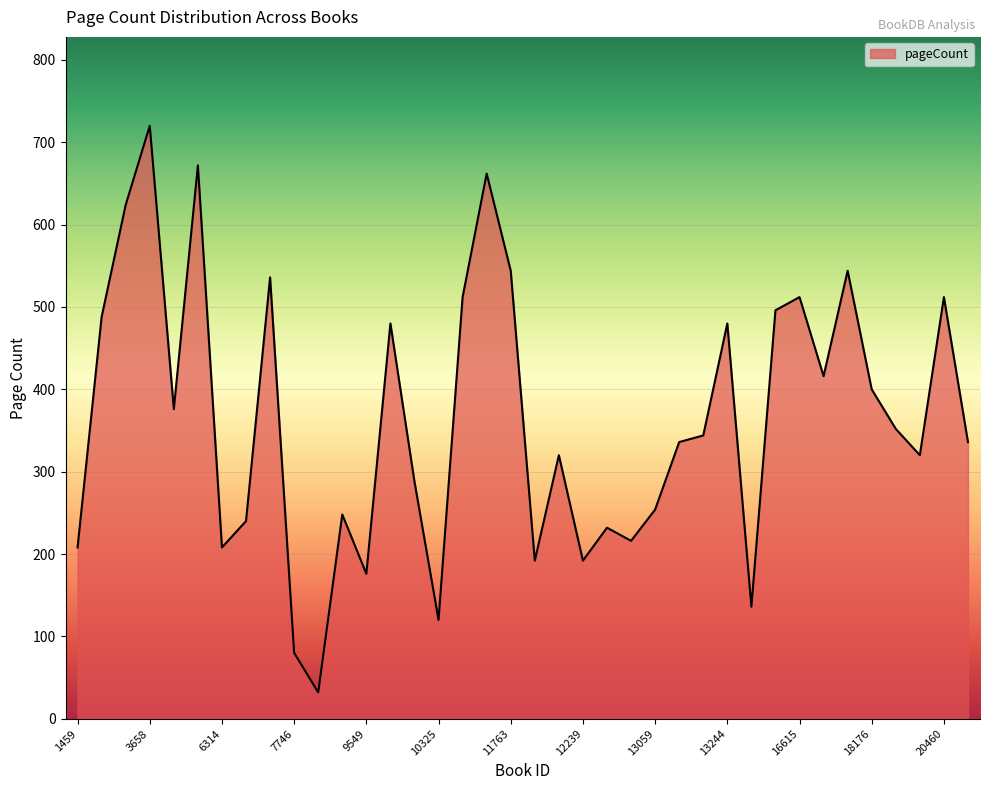

How many lines are shown in the chart?

1